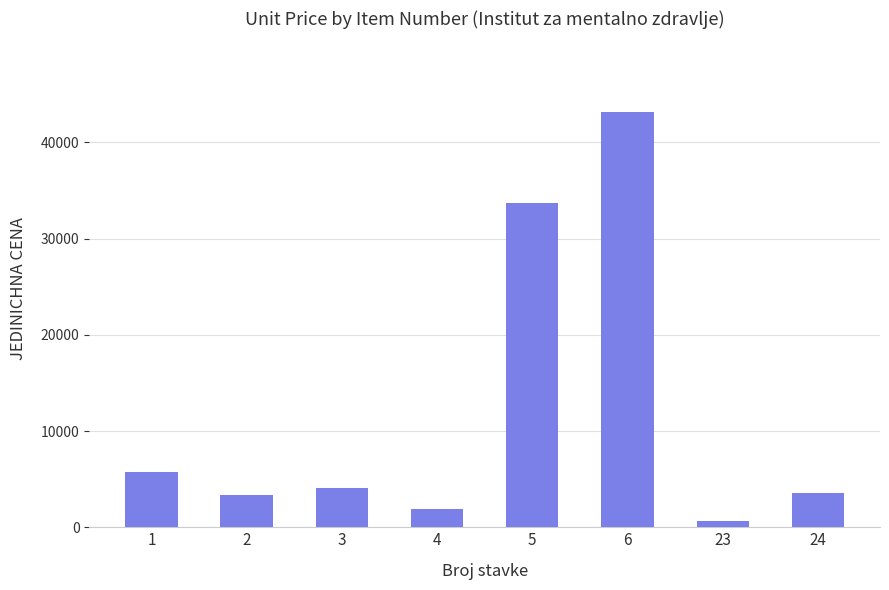

Which category has the highest value across all series?

6